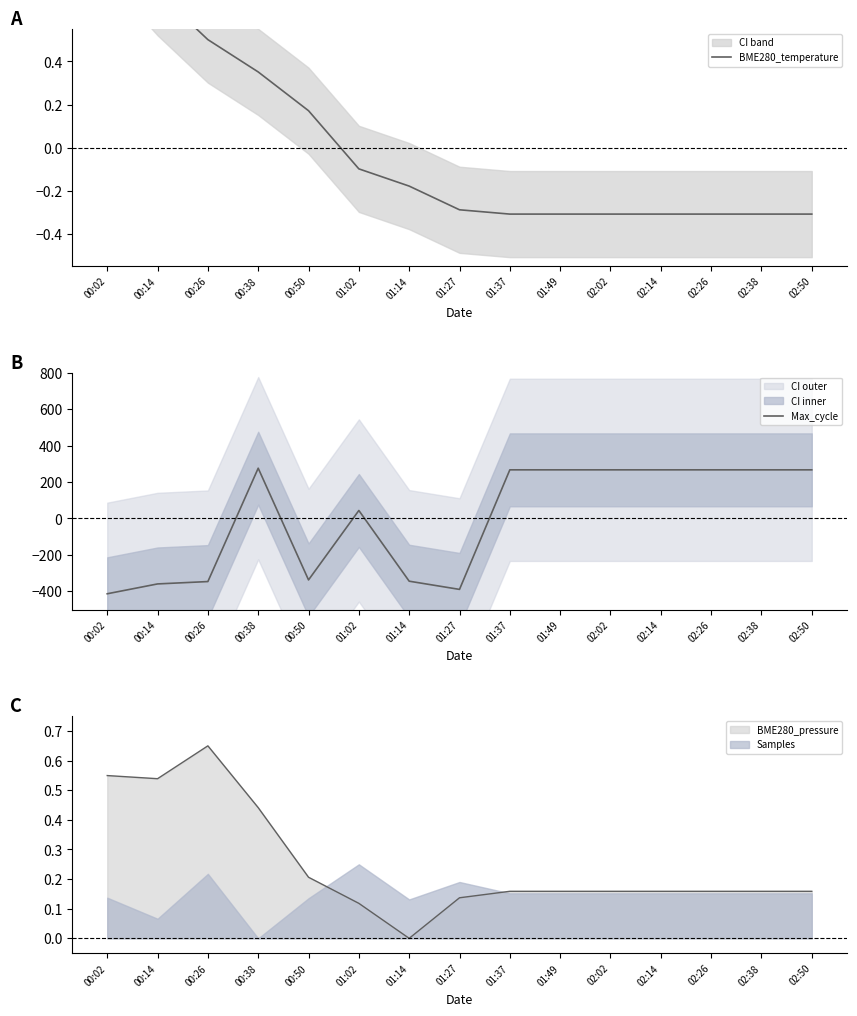

Which series has the largest range (max minus min)?

Max_cycle